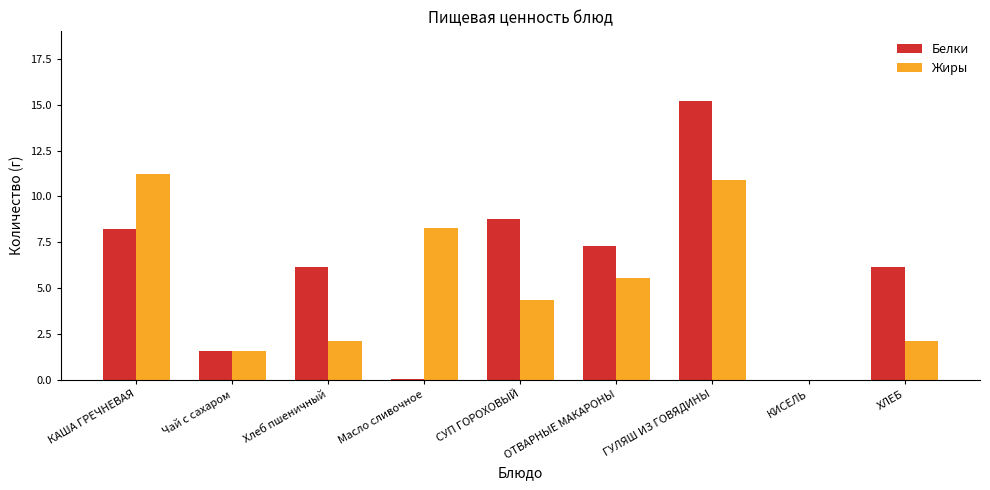

What is the approximate value of Белки at Масло сливочное?

0.1